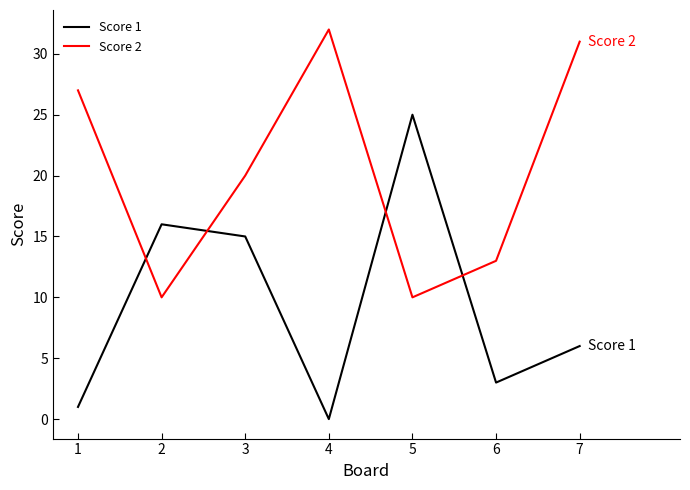

List the series in order of their peak value, highest first.

Score 2, Score 1